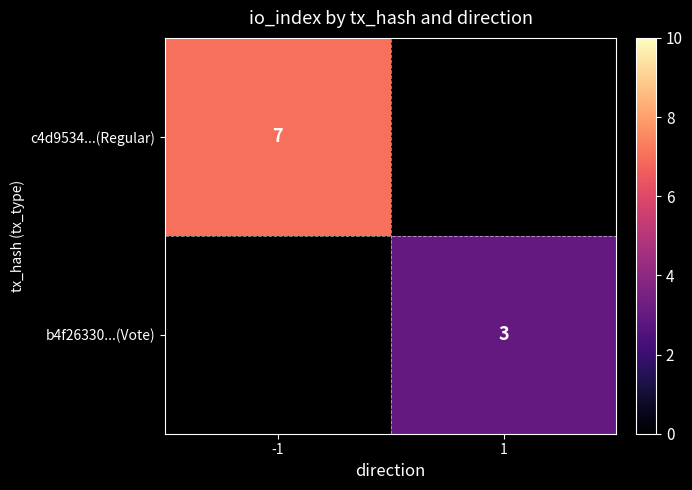

The c4d9534...(Regular) series shows 11.1 at -1. True or false?

False